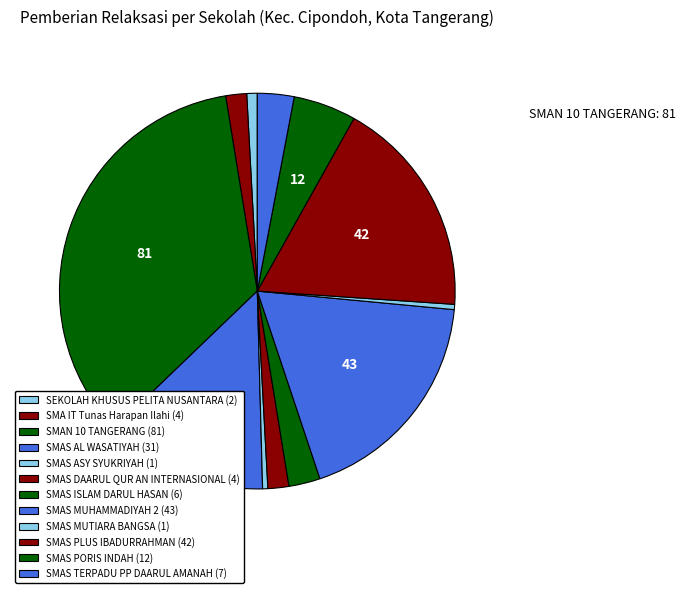

Count the number of slices in the pie.

12